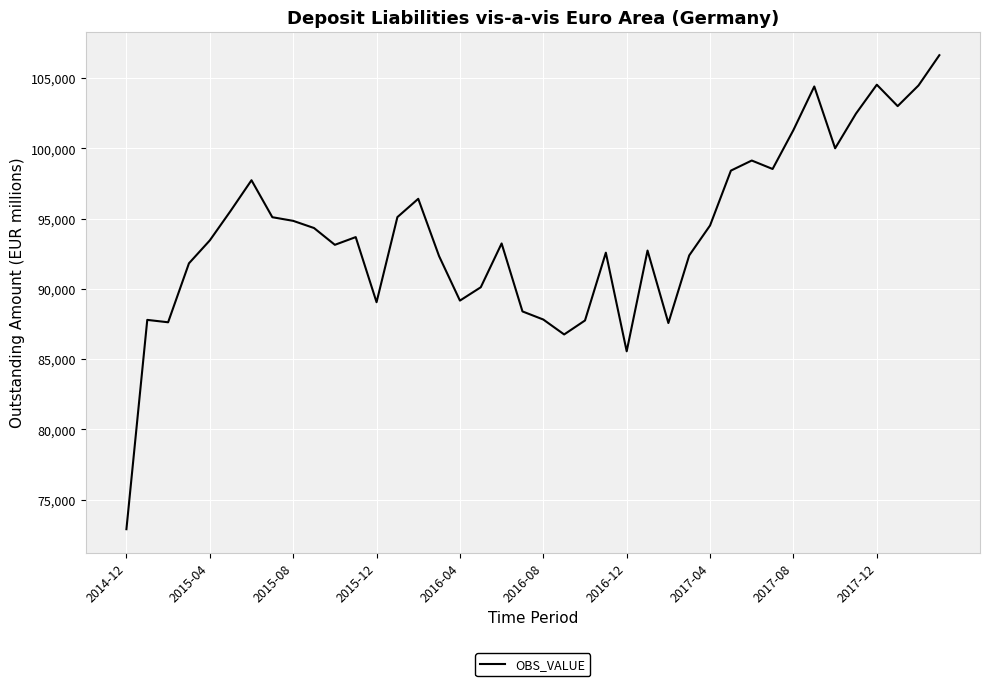

How many categories are shown in the chart?

40